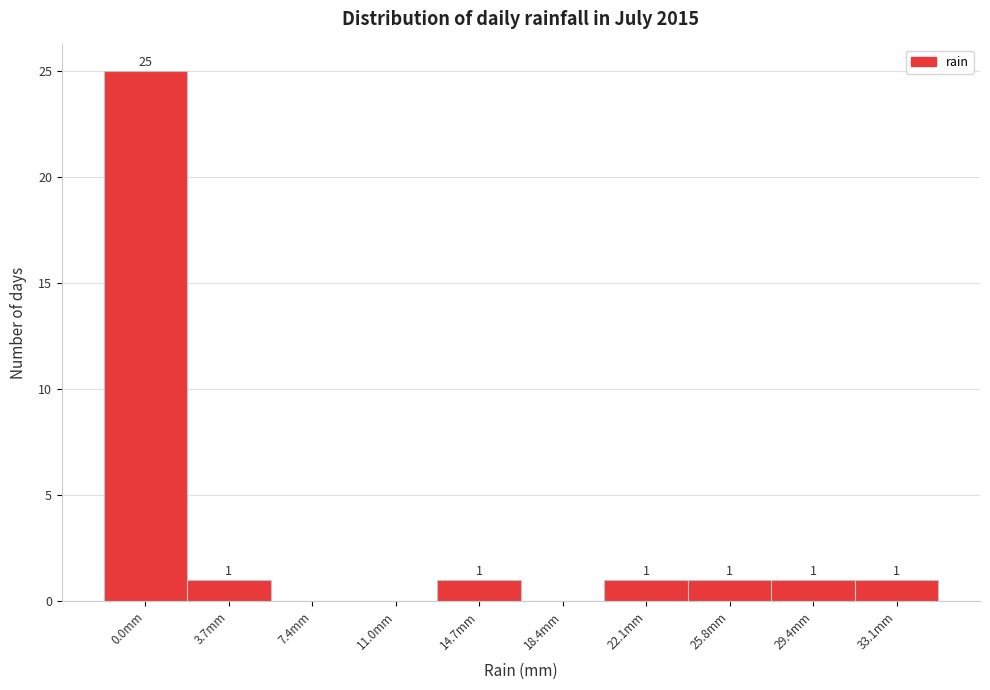

Reading left to right, transcribe all the data shown in this chart.

0.0mm=25	3.7mm=1	7.4mm=0	11.0mm=0	14.7mm=1	18.4mm=0	22.1mm=1	25.8mm=1	29.4mm=1	33.1mm=1